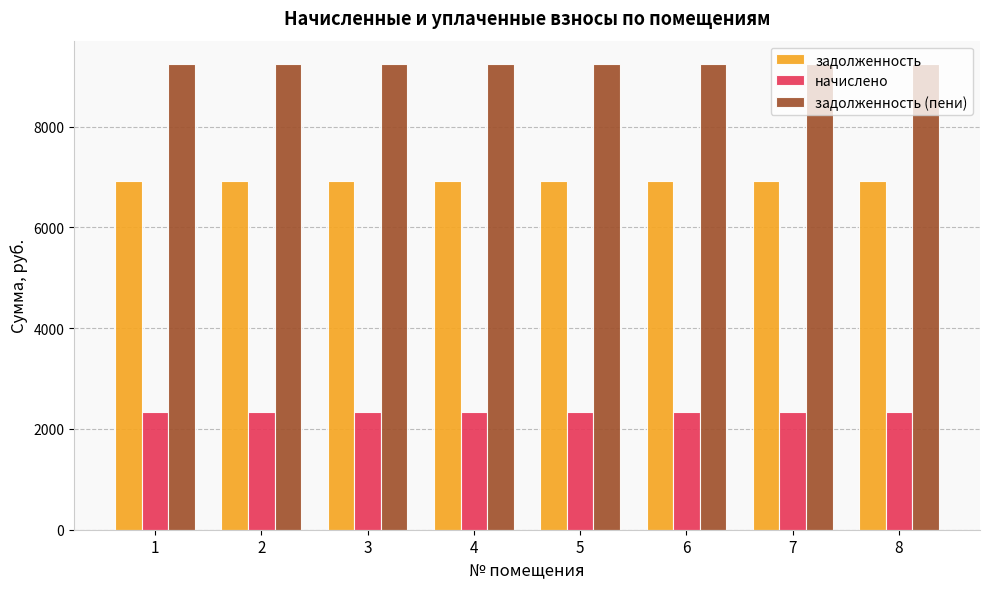

Is it true that задолженность equals 2726.9 at 5?

False